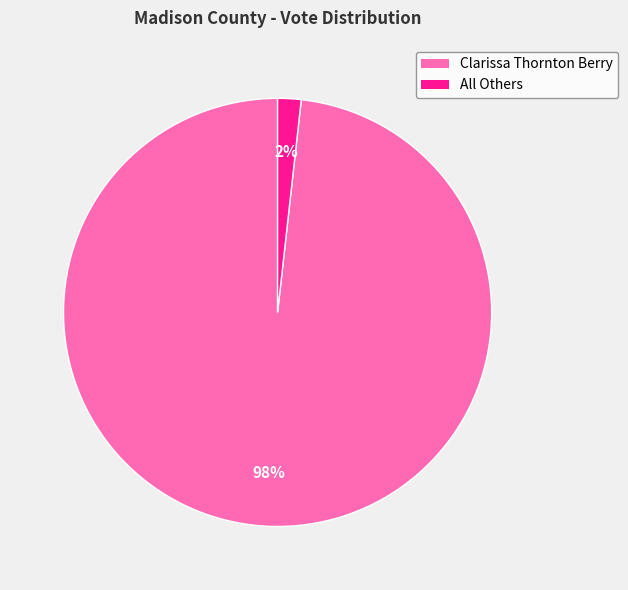

To the nearest percent, what is the difference between the largest and smallest slice percentages?

96%